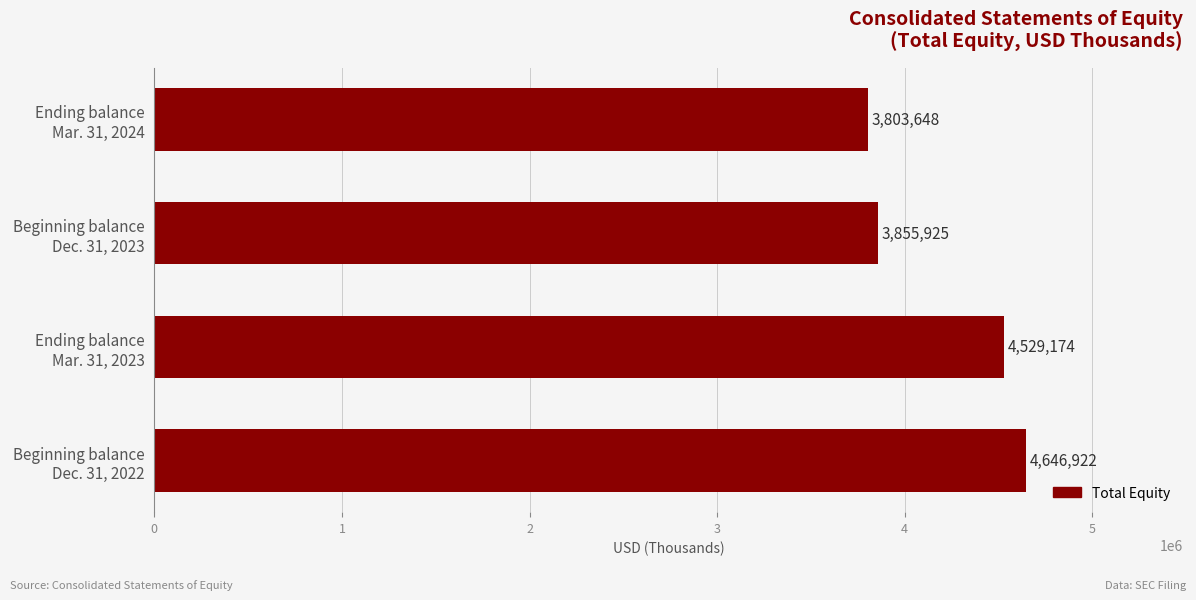

What is the difference between the second highest and second lowest values?

673249